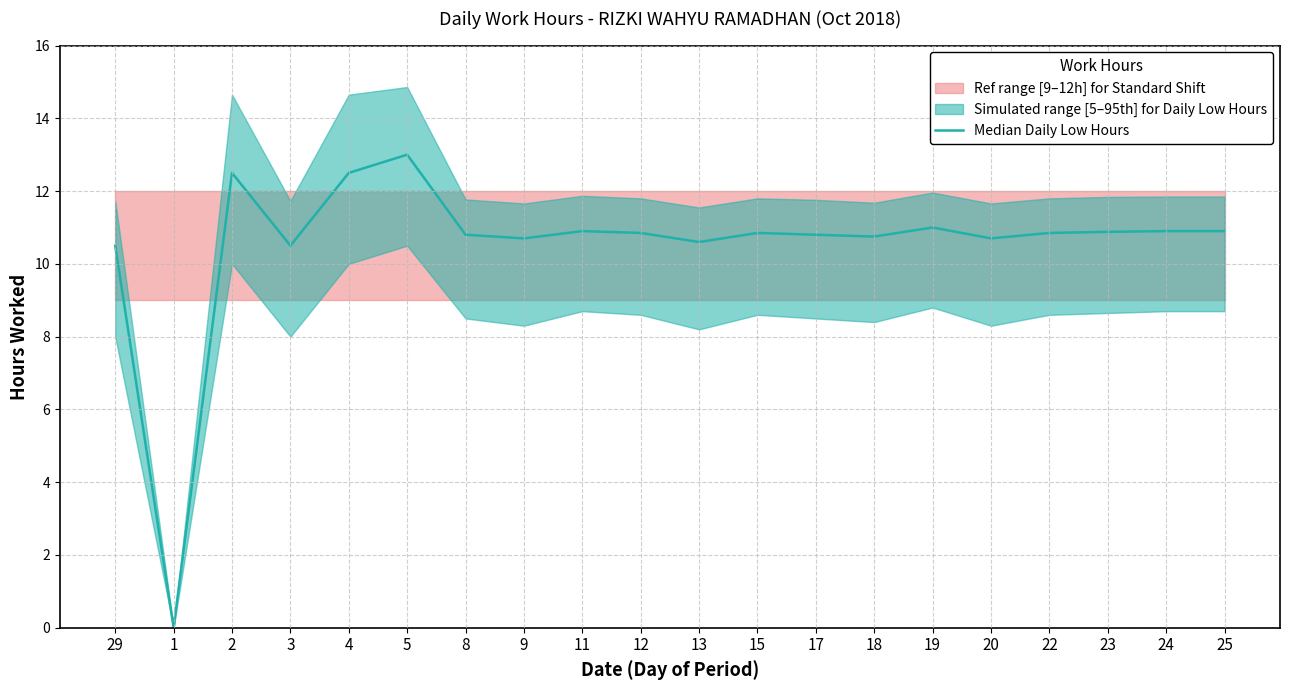

The chart shows a value of 18.9 at 25. True or false?

False